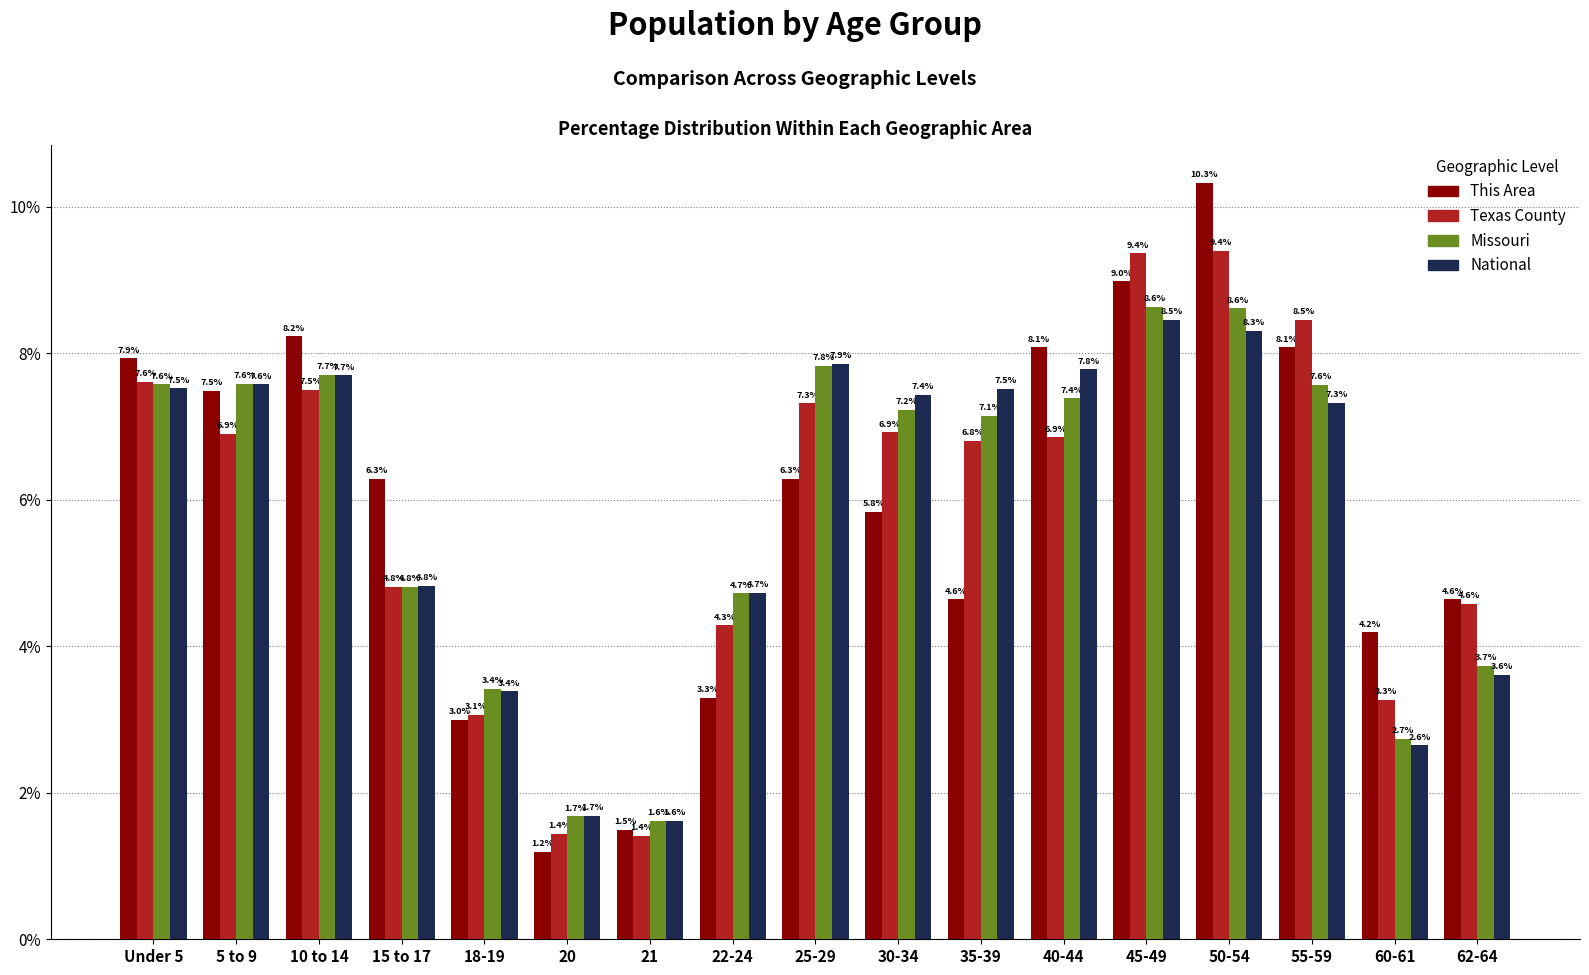

What is the difference between the maximum and minimum values in the Missouri series?

7.0